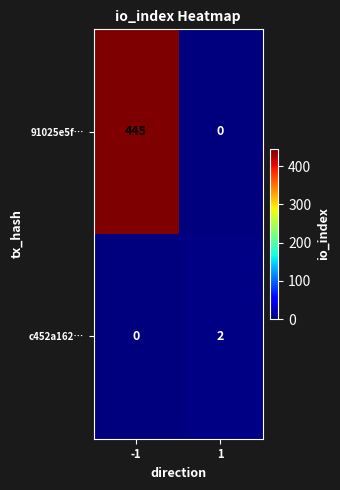

Reading left to right, what are all the values shown in this chart?

91025e5f…: -1=445	1=0
c452a162…: -1=0	1=2